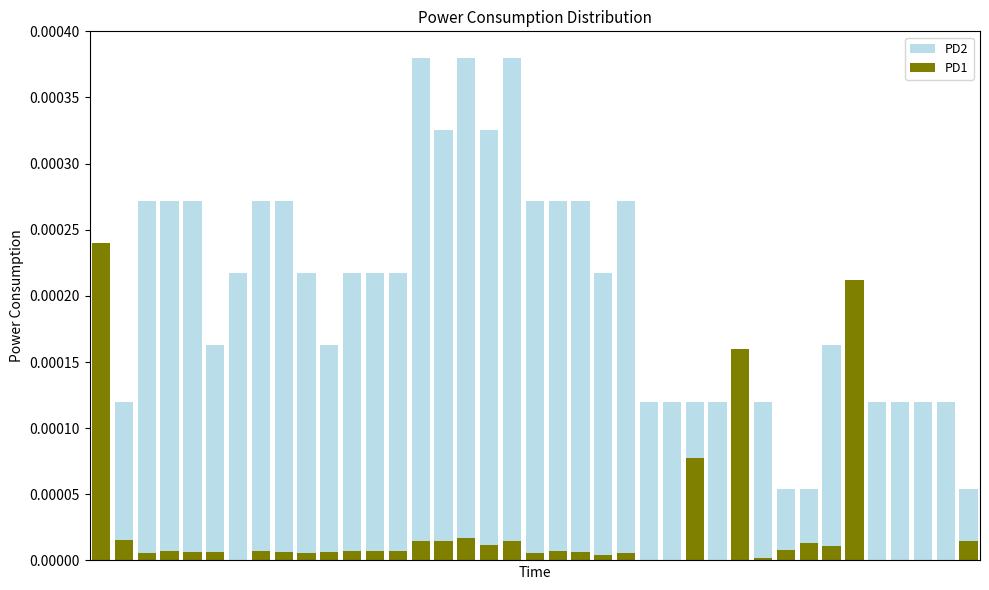

The value of PD2 at 20 is 0.0. True or false?

True